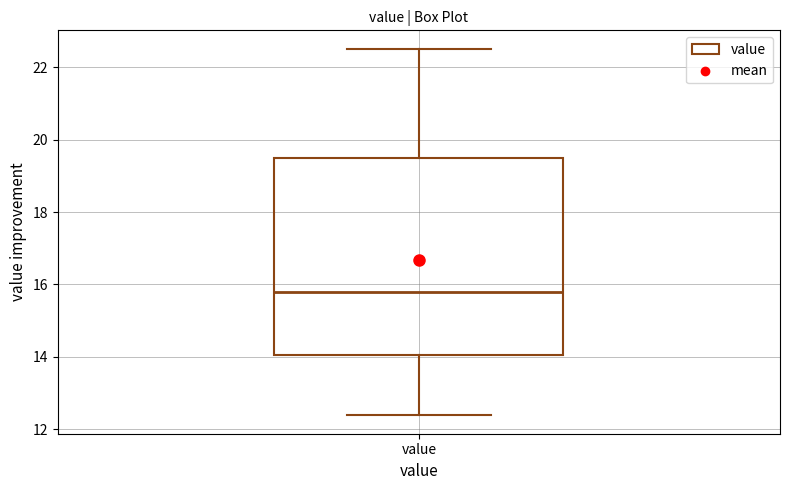

Transcribe this box plot: give where the median line is, the range the box spans, and where the two whiskers end, as read against the y-axis. The values are not printed on the chart, so give them approximately, as read against the axis.

median 15.8, box 14.0 to 19.6, whiskers 12.4 to 22.6